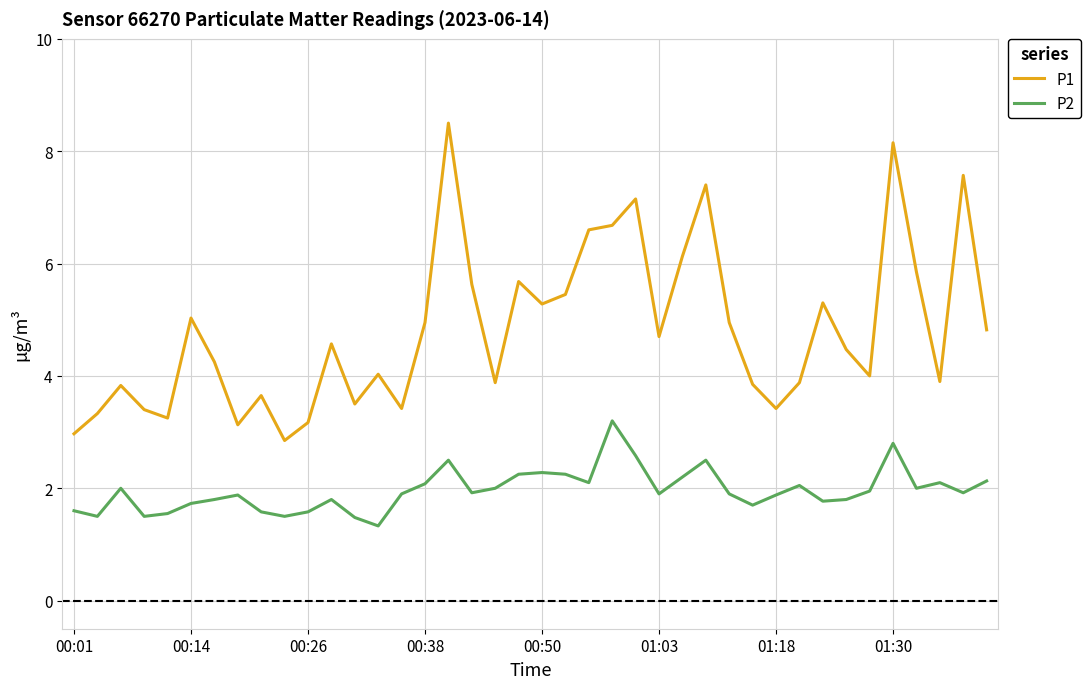

What is the maximum value for P1?

8.5